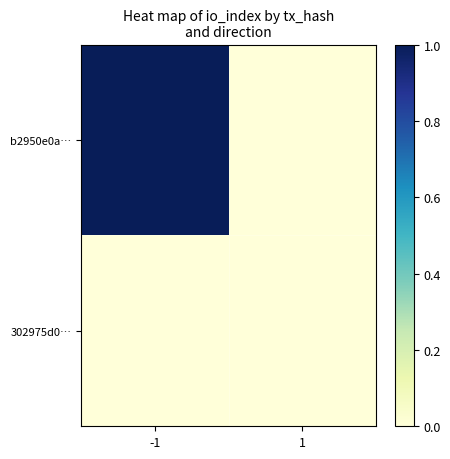

How many categories are shown in the chart?

2